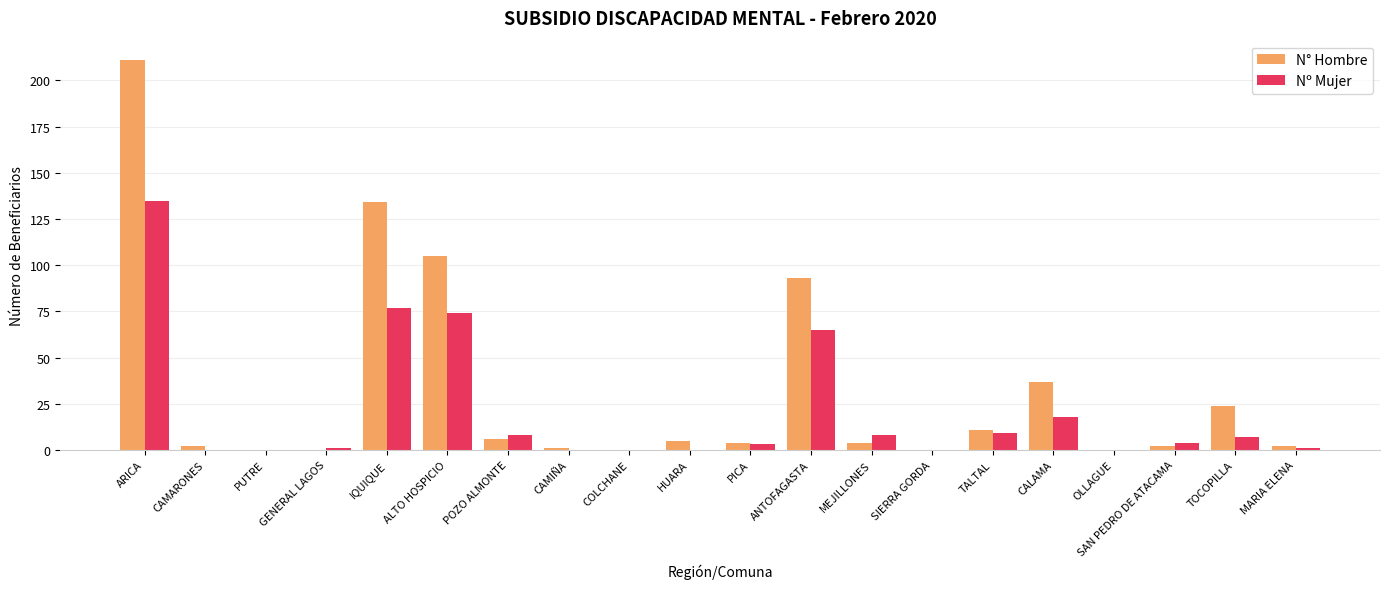

How many series are shown in this chart?

2